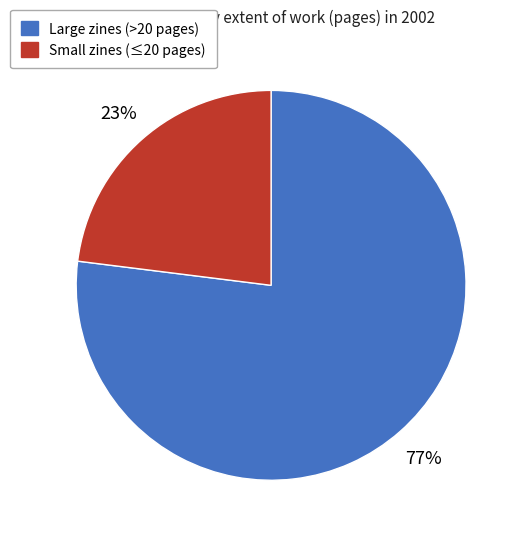

Does any single category account for the majority?

Yes